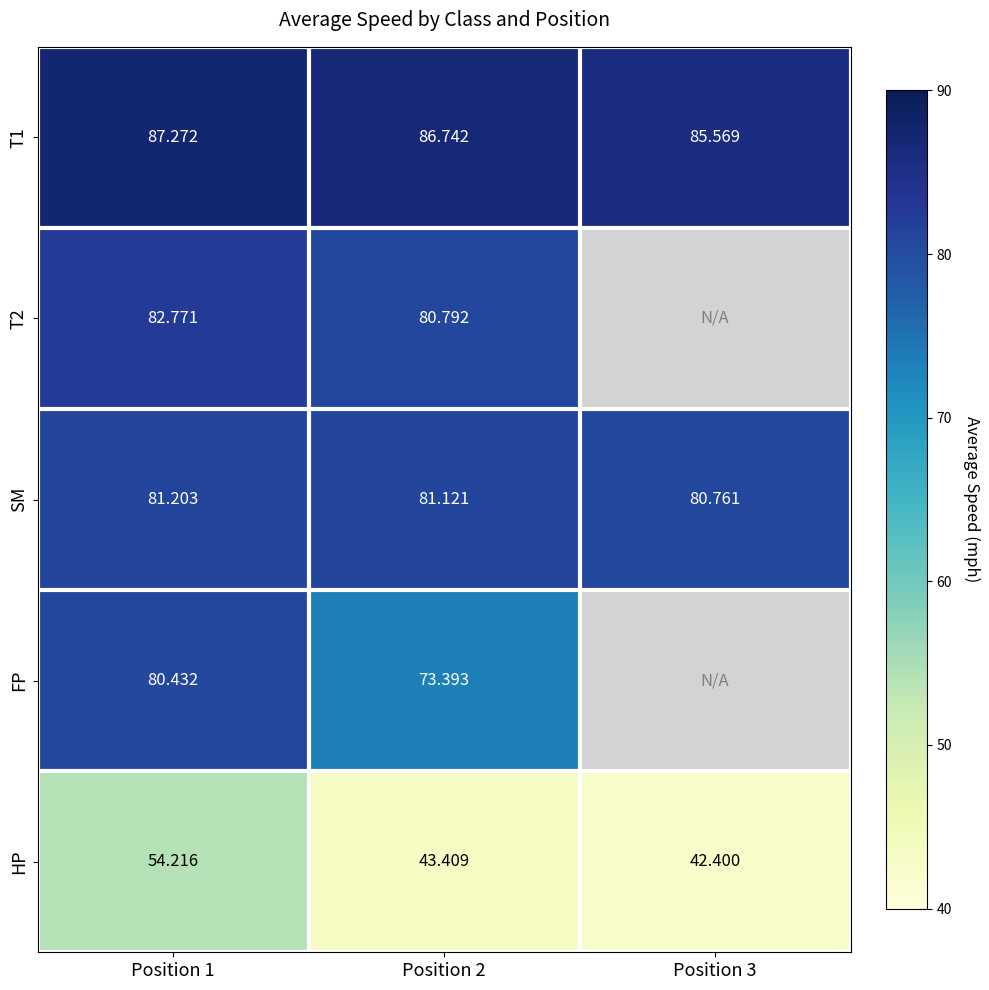

What is the smallest value displayed?

42.4